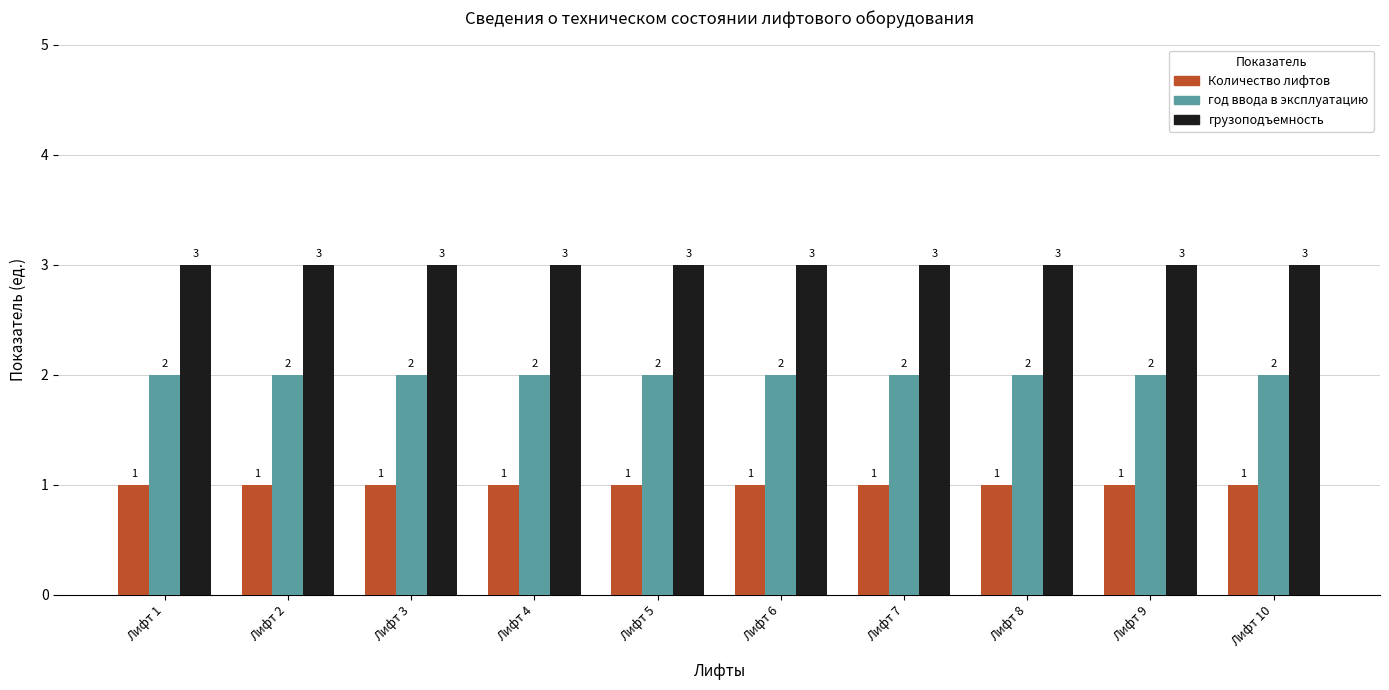

What is the average value of the Количество лифтов series?

1